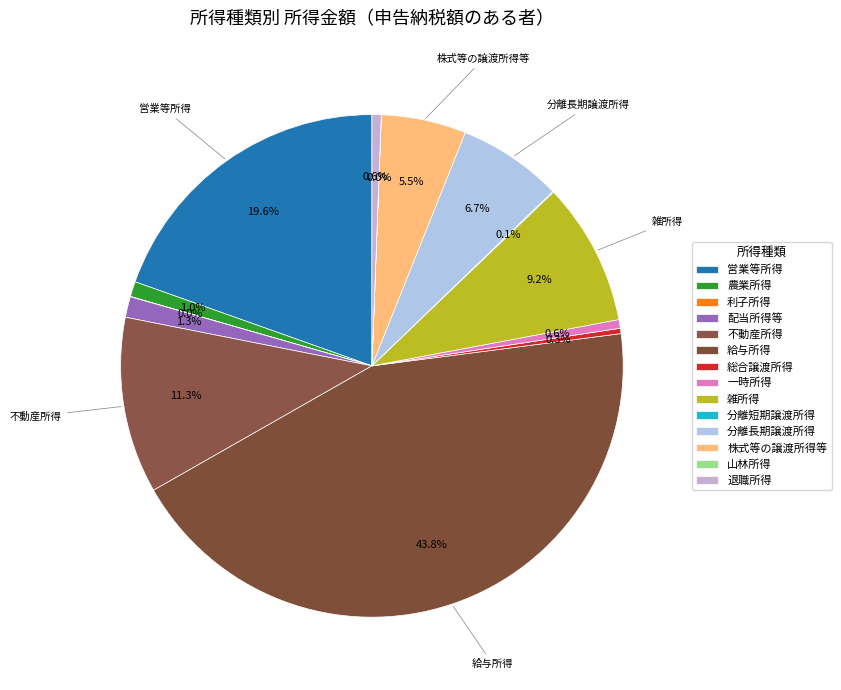

Which has a higher value, 一時所得 or 利子所得?

一時所得